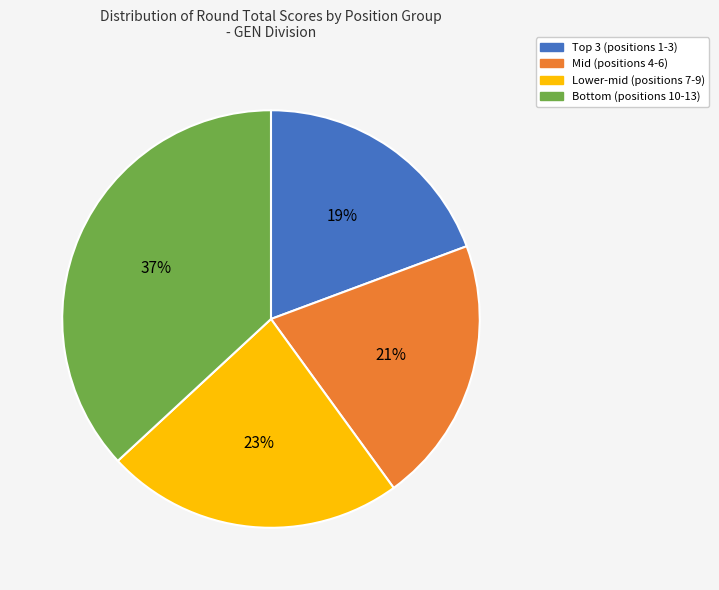

Is there a majority slice in this chart?

No